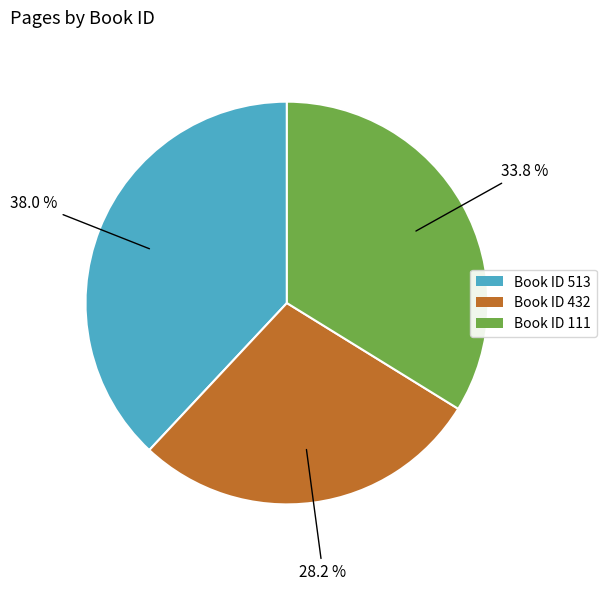

Is there a majority slice in this chart?

No